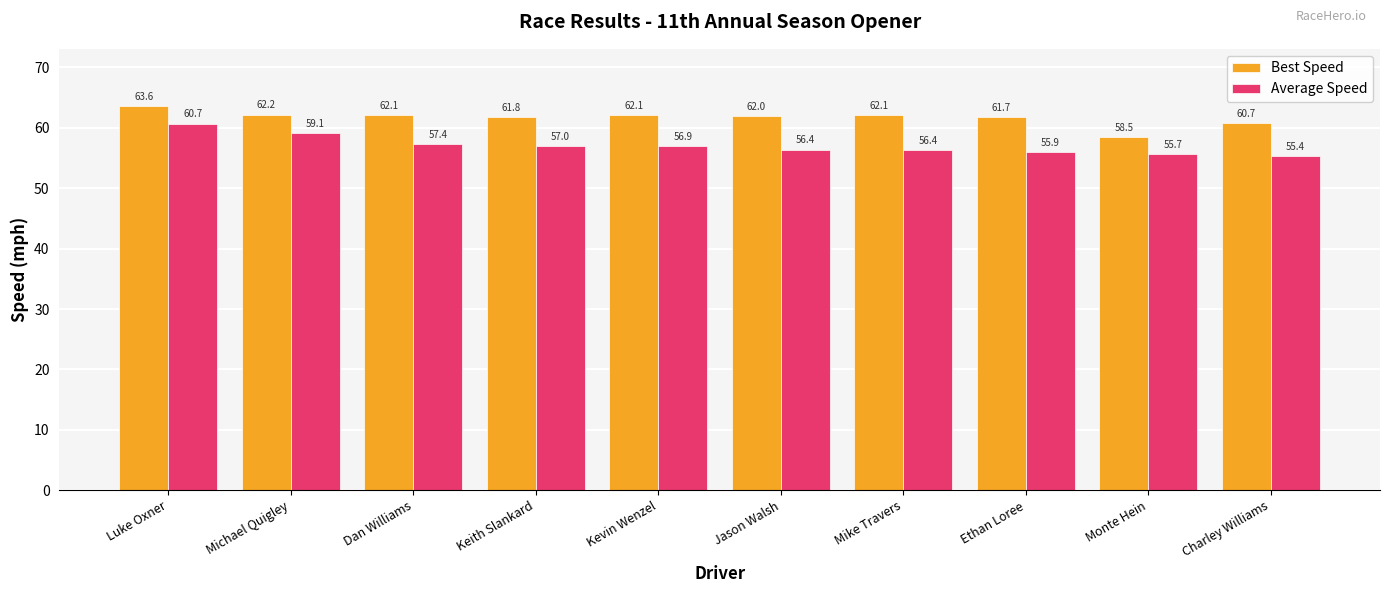

Which series has the largest total across all categories?

Best Speed